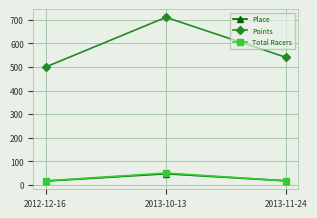

What is the label of the 2nd point from the left?

2013-10-13